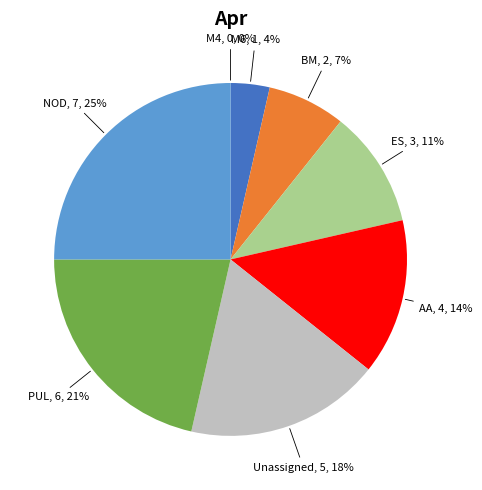

Does any single category account for the majority?

No